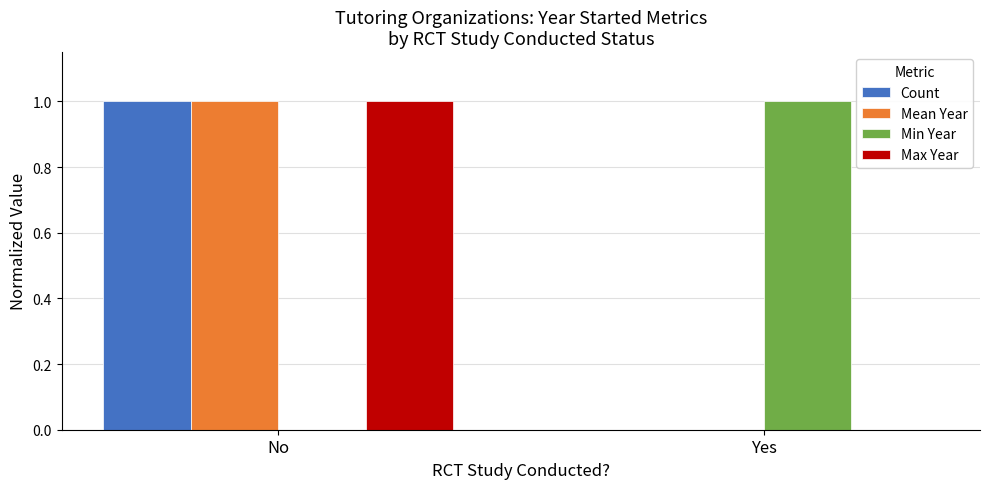

Where is Count nearest to the value 0?

Yes